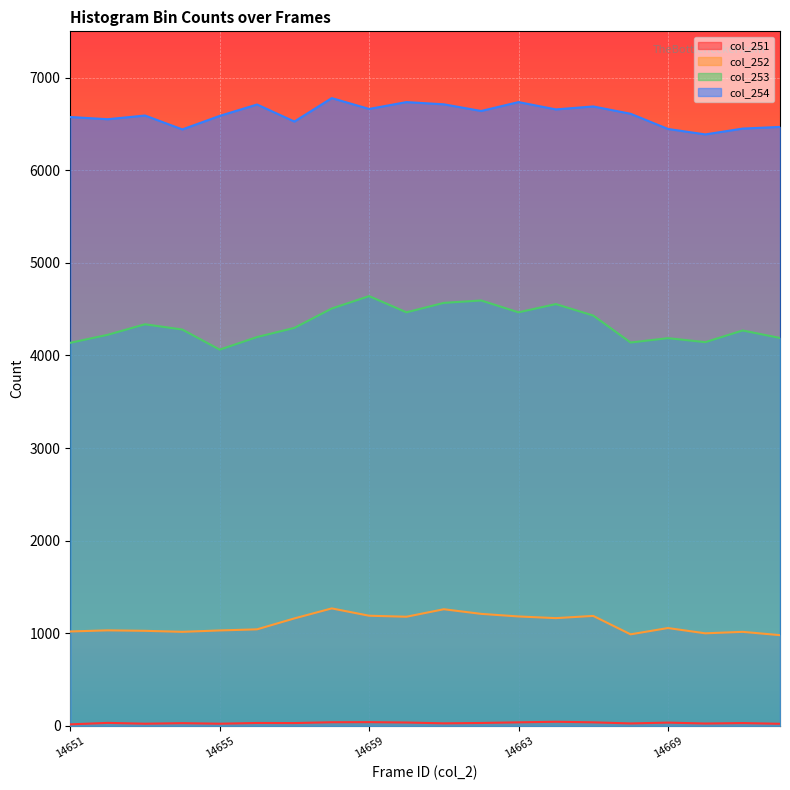

What is the average value of the col_252 series?

1101